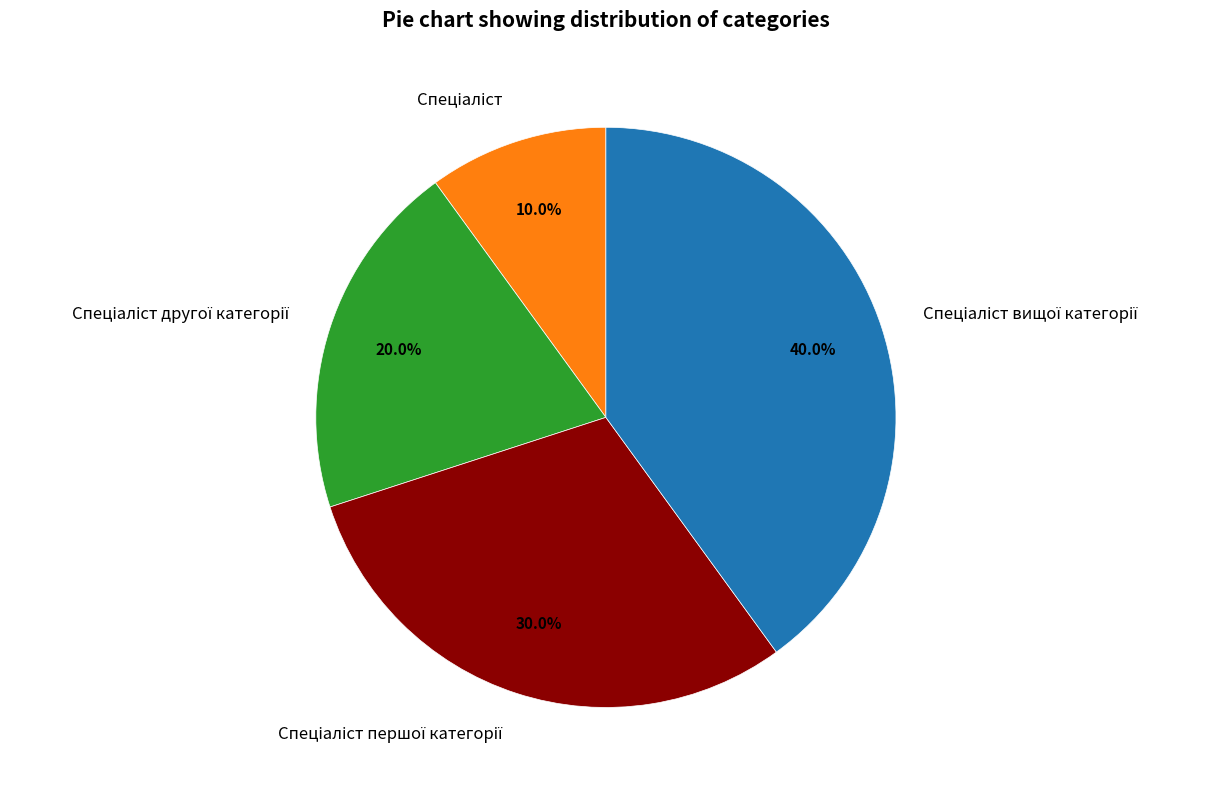

Is there a majority slice in this chart?

No